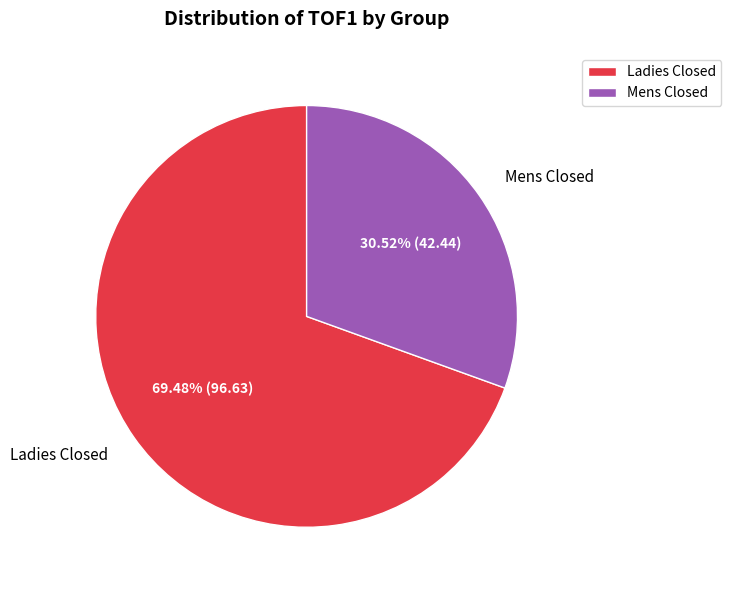

Do Mens Closed and Ladies Closed together represent more than half of the pie?

Yes